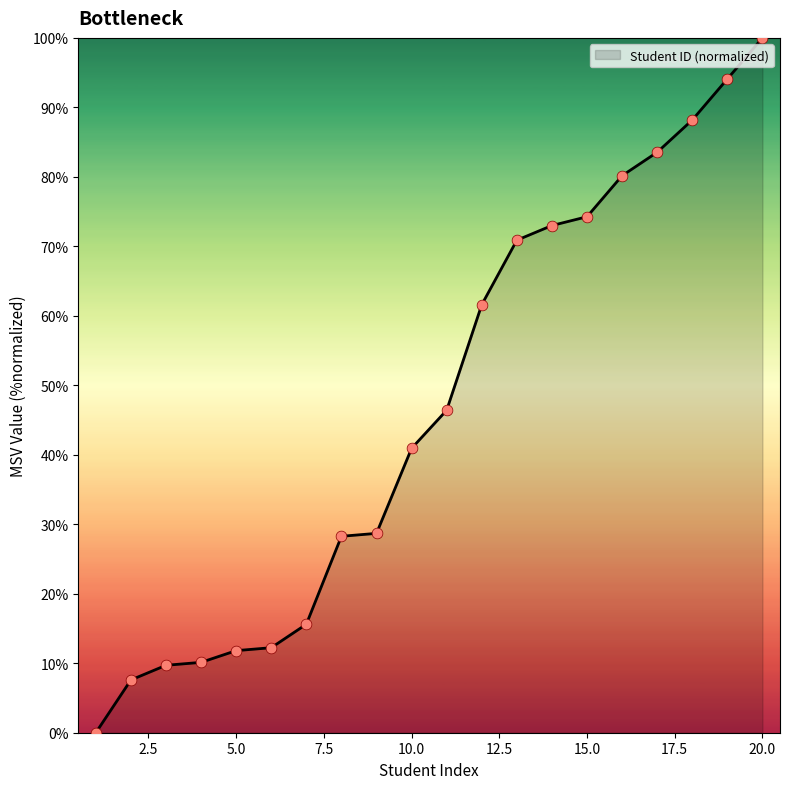

What is the difference between the maximum and minimum values?

100.0